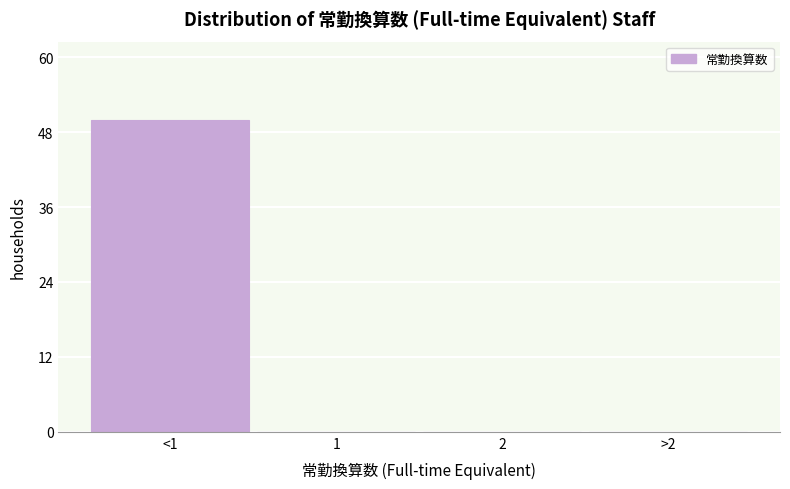

Reading left to right, transcribe all the data shown in this chart.

<1=50	1=0	2=0	>2=0